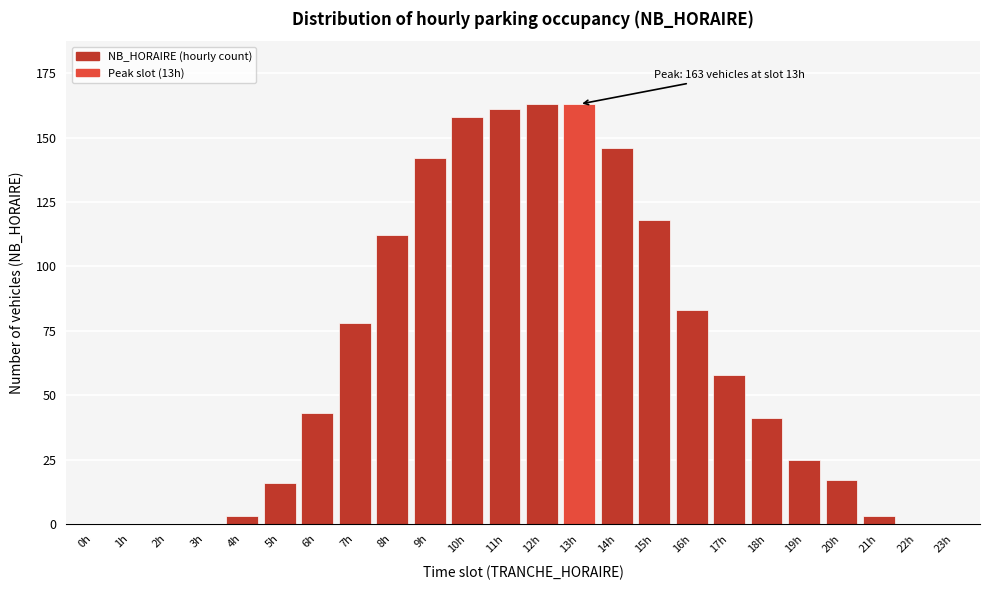

Reading right to left, transcribe all the data shown in this chart.

23h=0	22h=0	21h=3	20h=17	19h=25	18h=41	17h=58	16h=83	15h=118	14h=146	13h=163	12h=163	11h=161	10h=158	9h=142	8h=112	7h=78	6h=43	5h=16	4h=3	3h=0	2h=0	1h=0	0h=0